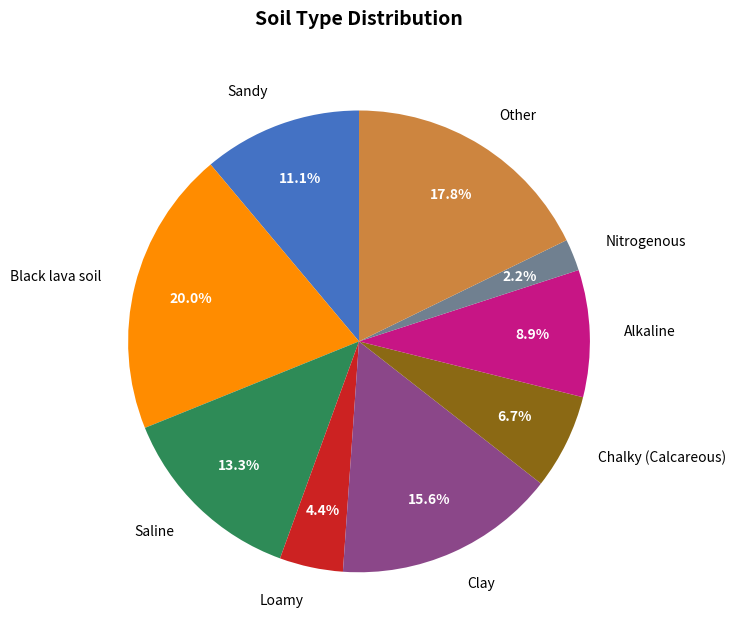

How much of the chart is everything except Alkaline?

91.1%